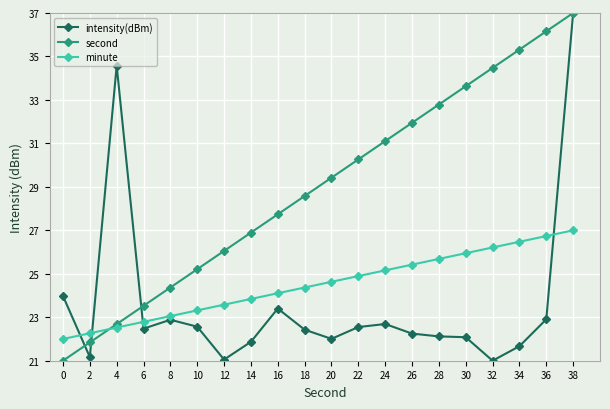

What is the total value across all series at 34?

83.5